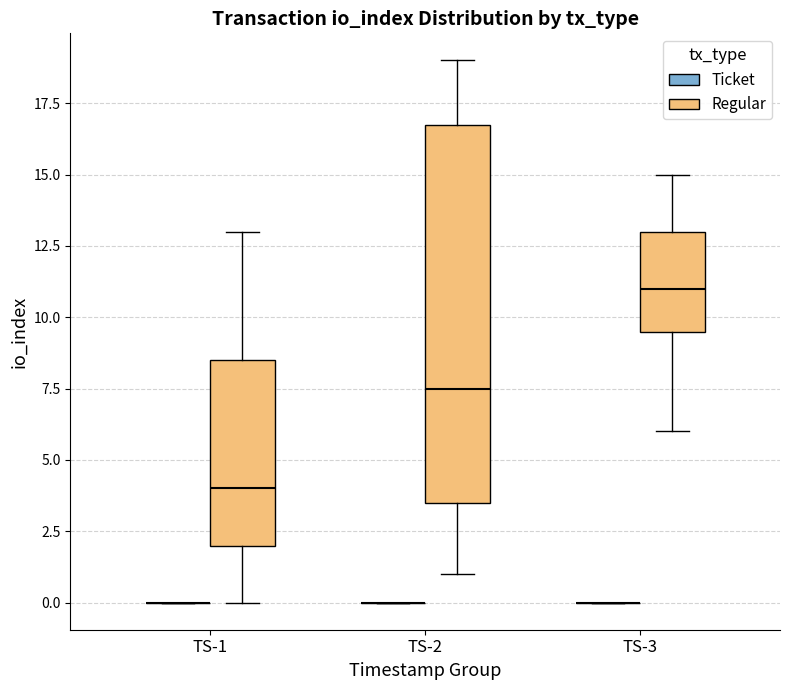

Reading left to right, transcribe this box plot: for each box, give where its median line is, the range the box spans, and where its two whiskers end, as read against the y-axis. The values are not printed on the chart, so give them approximately, as read against the axis.

TS-1 (Ticket): box collapsed to a line at 0.0, whiskers 0.0 to 0.0
TS-1 (Regular): median 4.0, box 2.0 to 8.5, whiskers 0.0 to 13.0
TS-2 (Ticket): box collapsed to a line at 0.0, whiskers 0.0 to 0.0
TS-2 (Regular): median 7.5, box 3.5 to 17.0, whiskers 1.0 to 19.0
TS-3 (Ticket): box collapsed to a line at 0.0, whiskers 0.0 to 0.0
TS-3 (Regular): median 11.0, box 9.5 to 13.0, whiskers 6.0 to 15.0